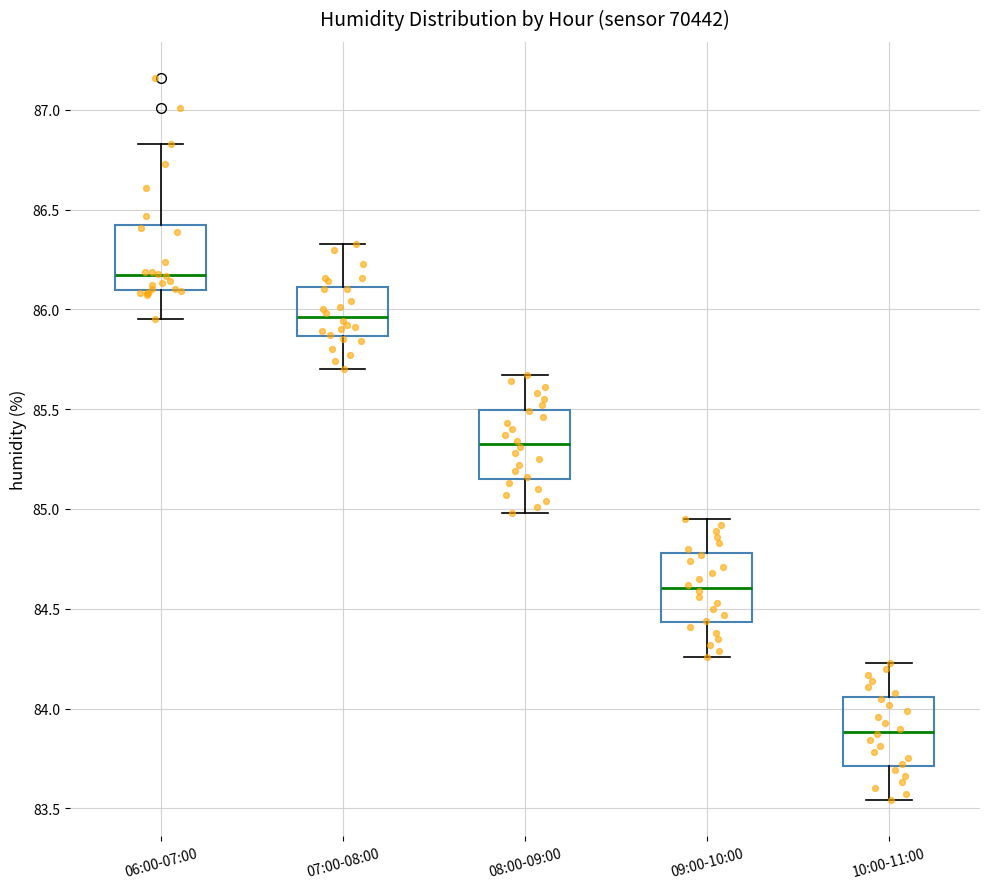

Where does the upper whisker of the box for 10:00-11:00 end on the y-axis? The values are not printed on the chart, so give them approximately, as read against the axis.

84.25